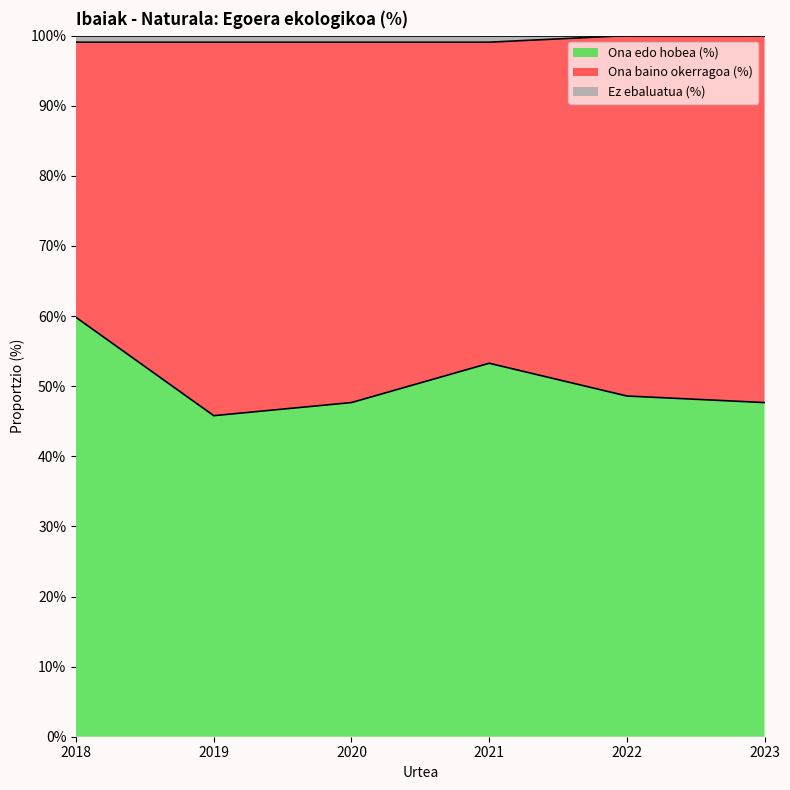

What is the minimum value for Ona edo hobea (%)?

45.8